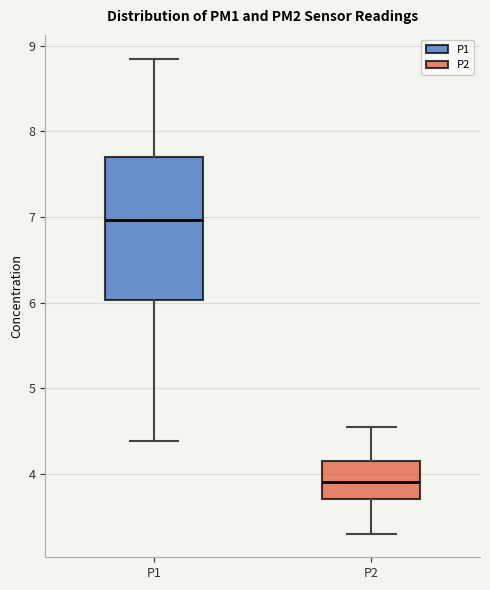

Reading left to right, transcribe this box plot: for each box, give where its median line is, the range the box spans, and where its two whiskers end, as read against the y-axis. The values are not printed on the chart, so give them approximately, as read against the axis.

P1: median 7.0, box 6.0 to 7.7, whiskers 4.4 to 8.9
P2: median 3.9, box 3.7 to 4.2, whiskers 3.3 to 4.6